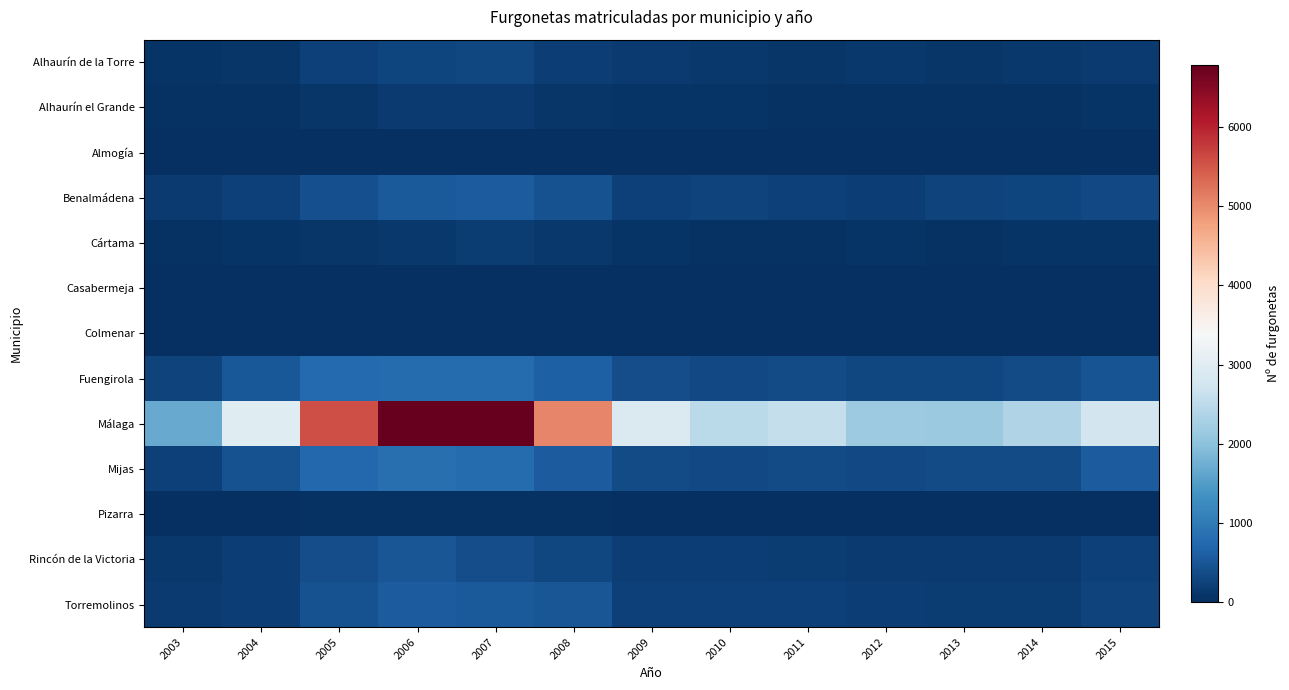

How many distinct data groups are displayed?

13